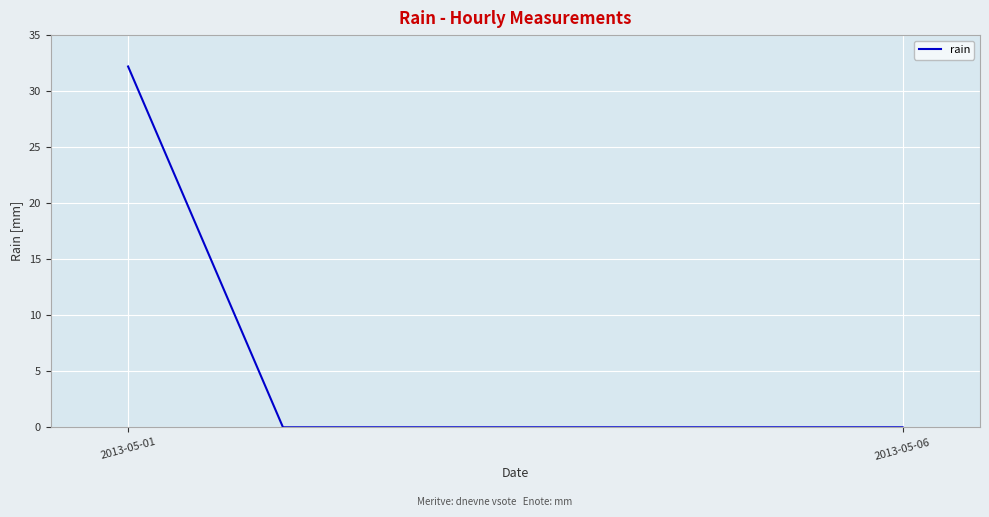

True or false: there are more than 2 points higher than both neighbors.

False